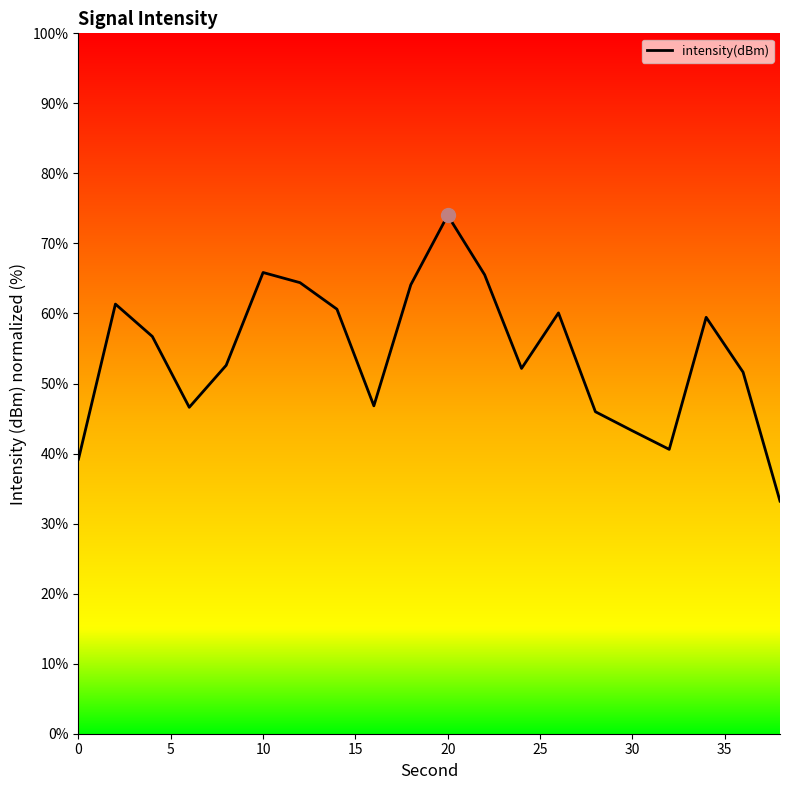

What is the difference between the maximum and minimum values?

40.8